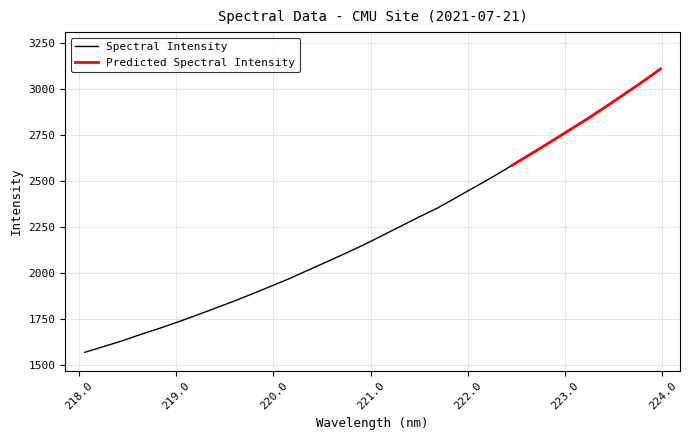

Between 222.8355 and 223.0264, which is larger?

223.0264